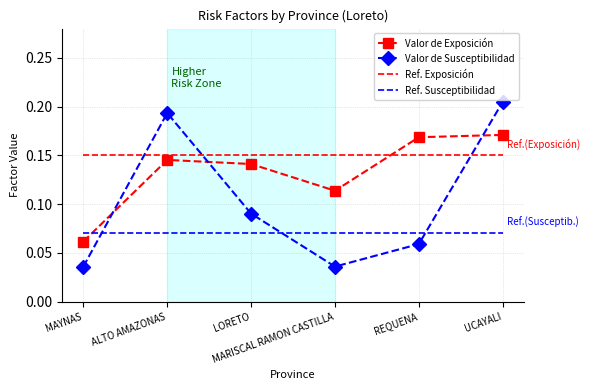

Rank the series by their average value, from highest to lowest.

Valor de Exposición, Valor de Susceptibilidad